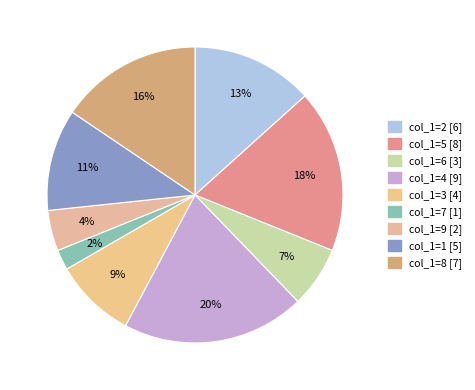

Which category has the smallest portion of the pie?

col_1=7